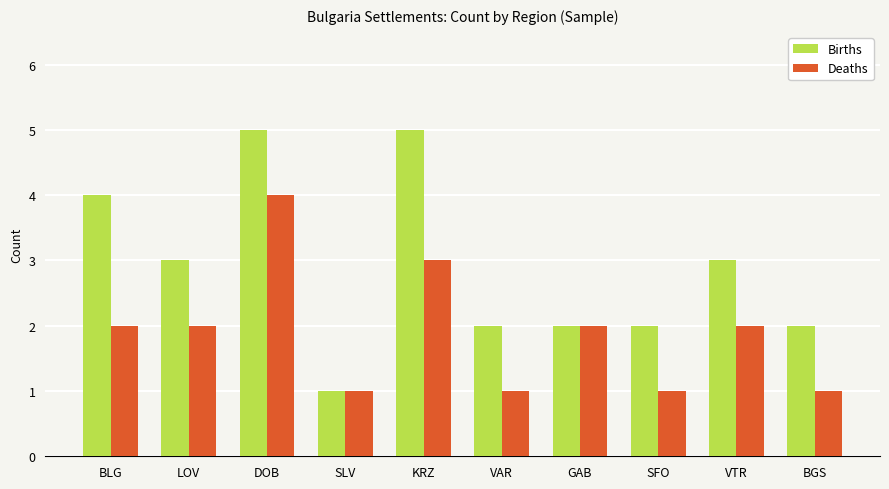

List the series in order of their overall mean, lowest first.

Deaths, Births